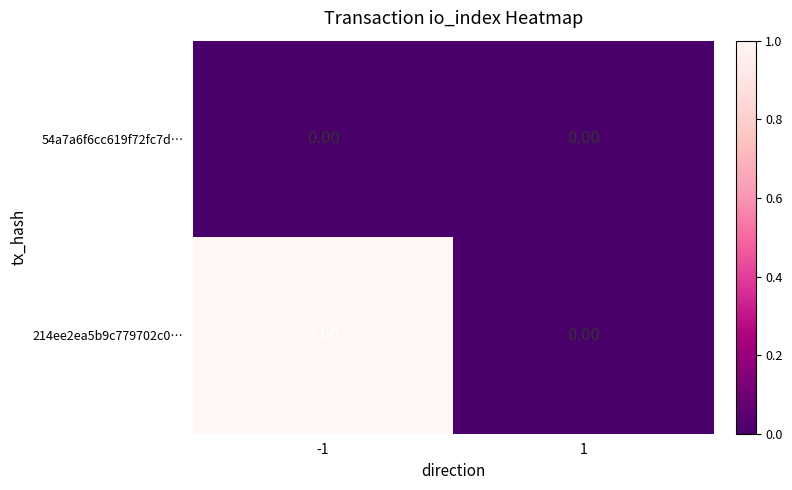

Which series has the largest total across all categories?

214ee2ea5b9c779702c0…